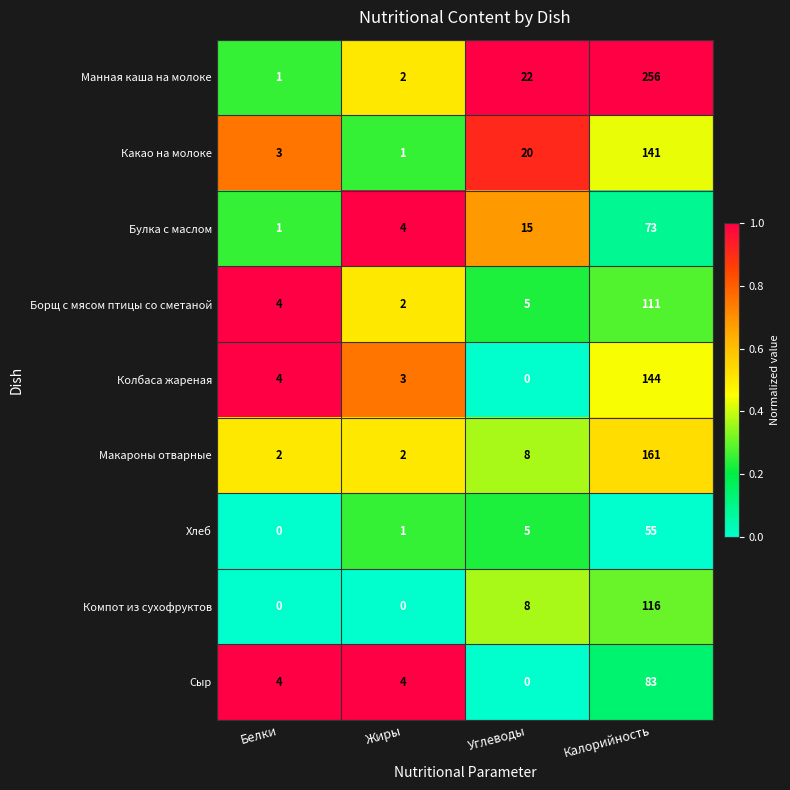

True or false: Борщ с мясом птицы со сметаной has a value of 1 at Жиры.

False